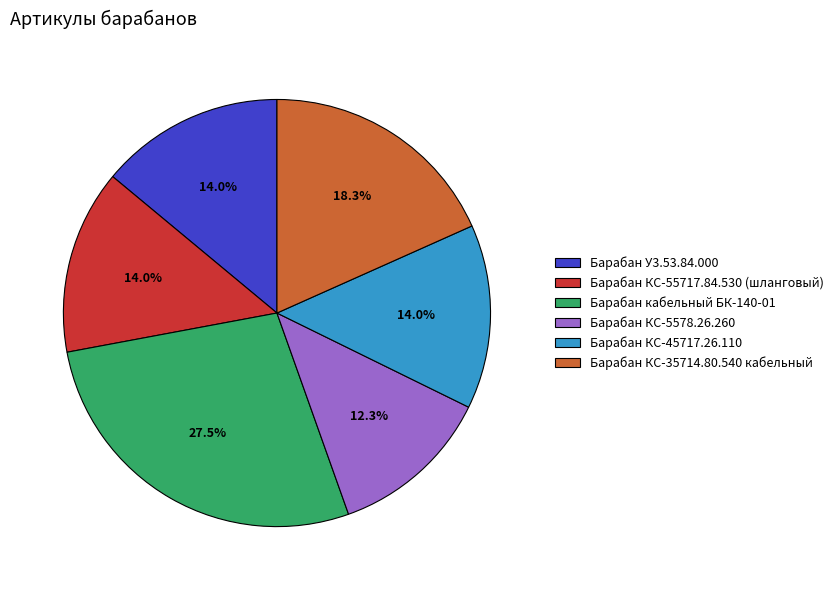

Is Барабан У3.53.84.000 the majority of the pie?

No